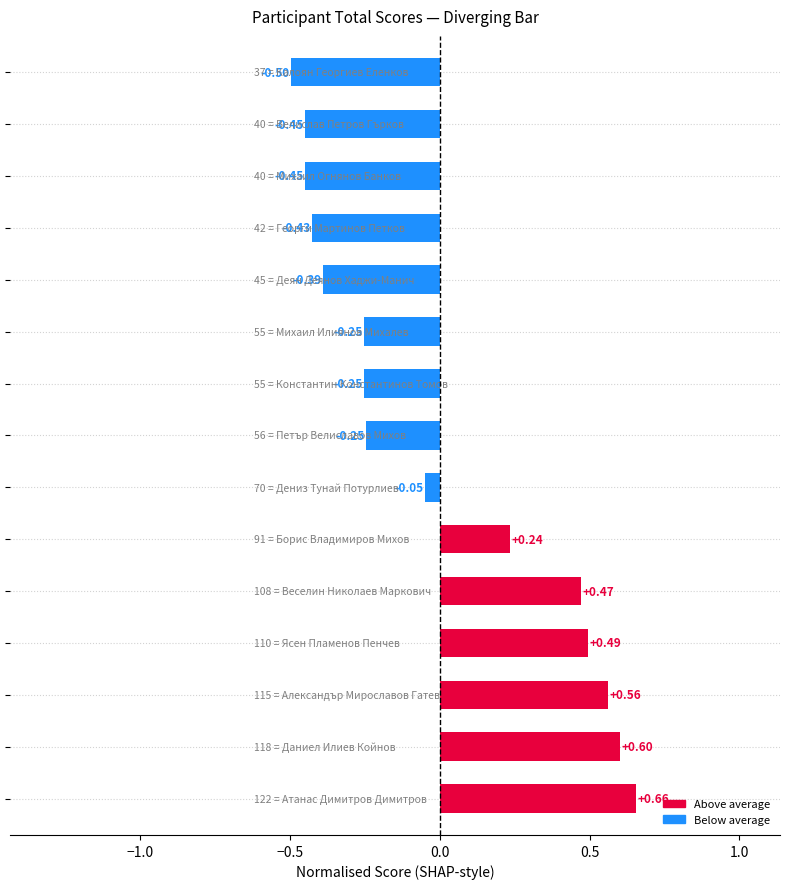

What is the difference between the maximum and second lowest values?

1.1